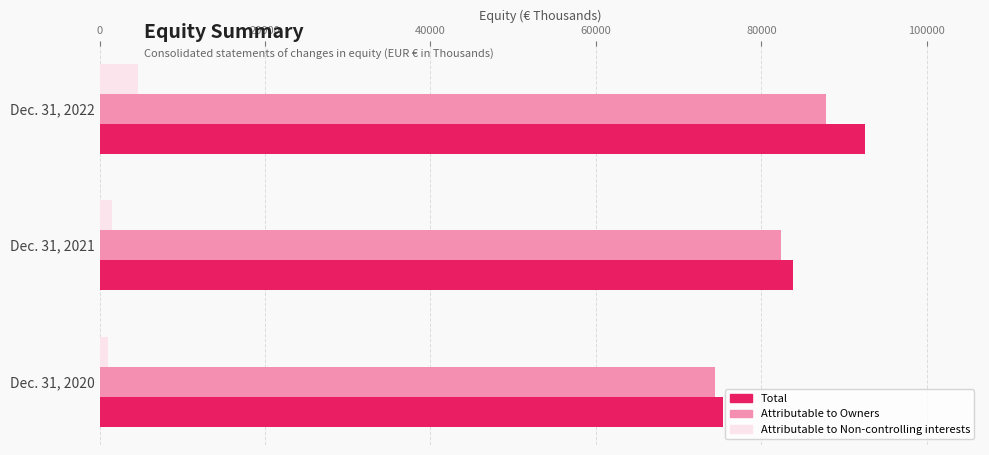

The value of Total at Dec. 31, 2020 is 75364. True or false?

True